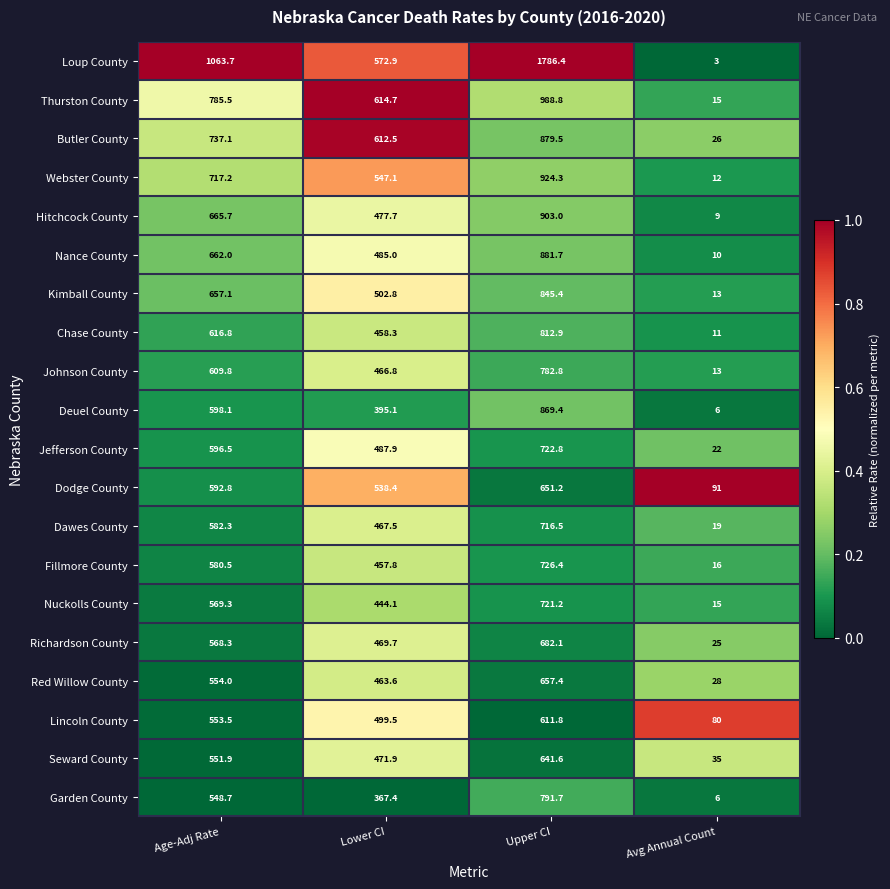

At which label does Chase County reach its peak?

Upper CI